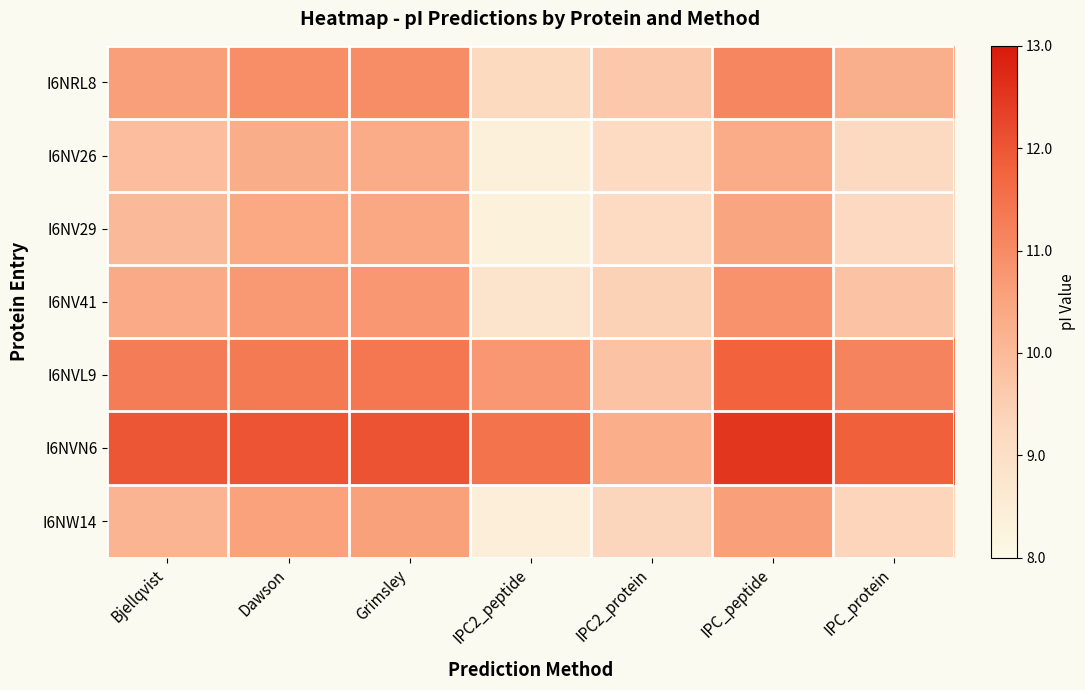

Reading left to right, list all the values displayed in this chart.

I6NRL8: Bjellqvist=0.5	Dawson=0.6	Grimsley=0.6	IPC2_peptide=0.2	IPC2_protein=0.3	IPC_peptide=0.6	IPC_protein=0.5
I6NV26: Bjellqvist=0.4	Dawson=0.5	Grimsley=0.5	IPC2_peptide=0.1	IPC2_protein=0.2	IPC_peptide=0.5	IPC_protein=0.2
I6NV29: Bjellqvist=0.4	Dawson=0.5	Grimsley=0.5	IPC2_peptide=0.1	IPC2_protein=0.2	IPC_peptide=0.5	IPC_protein=0.2
I6NV41: Bjellqvist=0.5	Dawson=0.5	Grimsley=0.6	IPC2_peptide=0.2	IPC2_protein=0.3	IPC_peptide=0.6	IPC_protein=0.4
I6NVL9: Bjellqvist=0.7	Dawson=0.7	Grimsley=0.7	IPC2_peptide=0.6	IPC2_protein=0.4	IPC_peptide=0.8	IPC_protein=0.6
I6NVN6: Bjellqvist=0.8	Dawson=0.8	Grimsley=0.8	IPC2_peptide=0.7	IPC2_protein=0.5	IPC_peptide=0.9	IPC_protein=0.8
I6NW14: Bjellqvist=0.4	Dawson=0.5	Grimsley=0.5	IPC2_peptide=0.1	IPC2_protein=0.3	IPC_peptide=0.5	IPC_protein=0.3